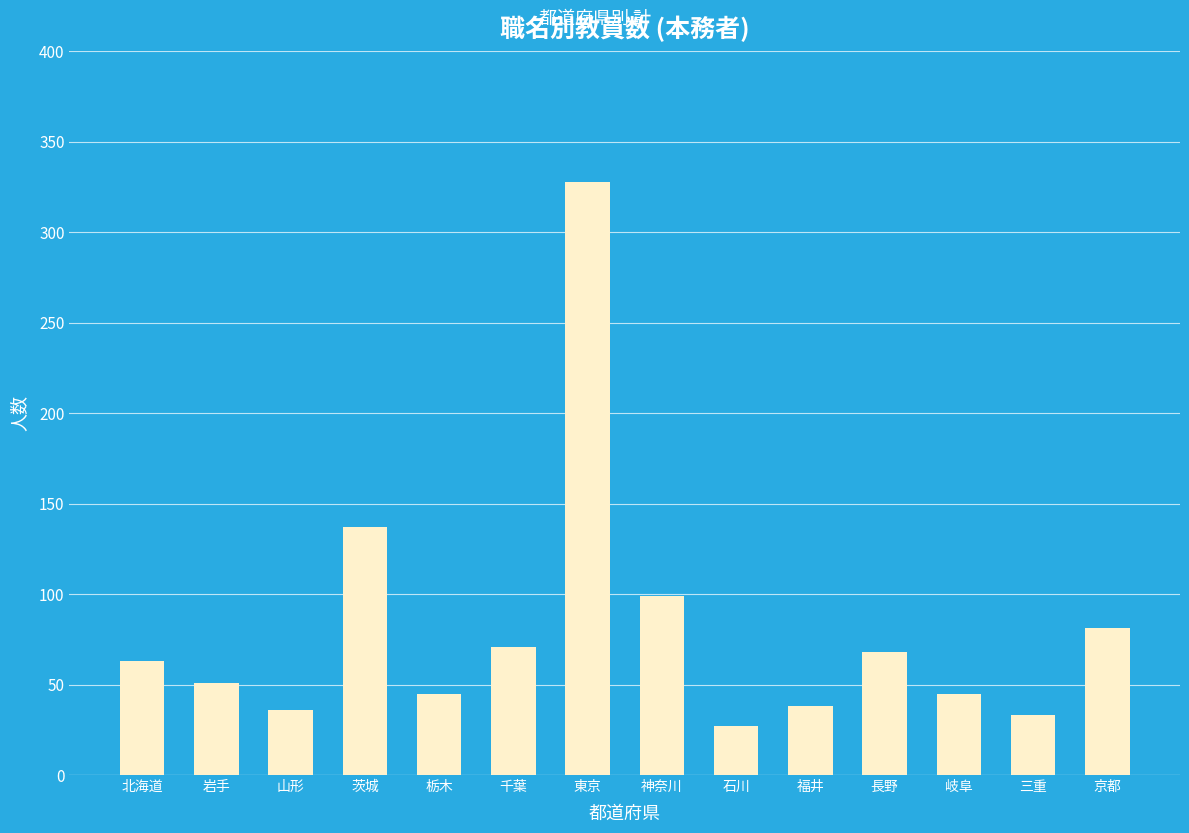

Reading left to right, transcribe all the data shown in this chart.

北海道=63	岩手=51	山形=36	茨城=137	栃木=45	千葉=71	東京=328	神奈川=99	石川=27	福井=38	長野=68	岐阜=45	三重=33	京都=81